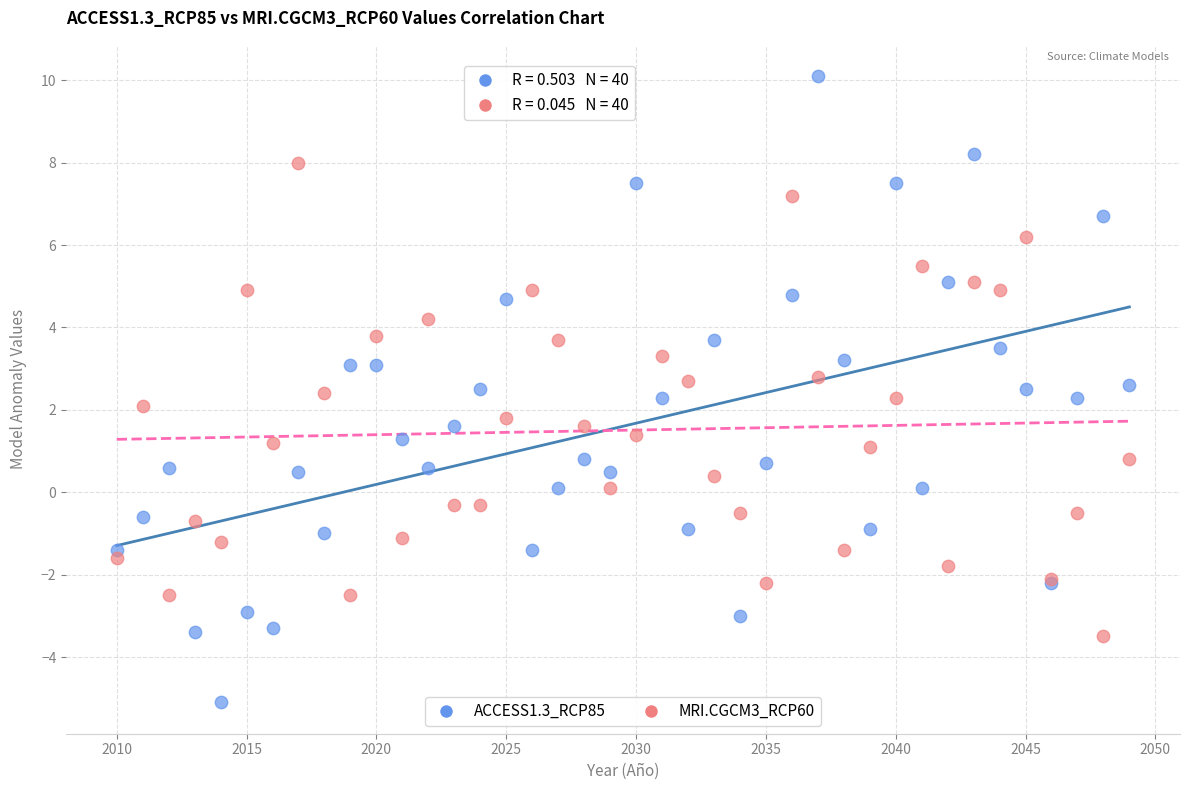

Which series reaches the maximum Y coordinate?

ACCESS1.3_RCP85